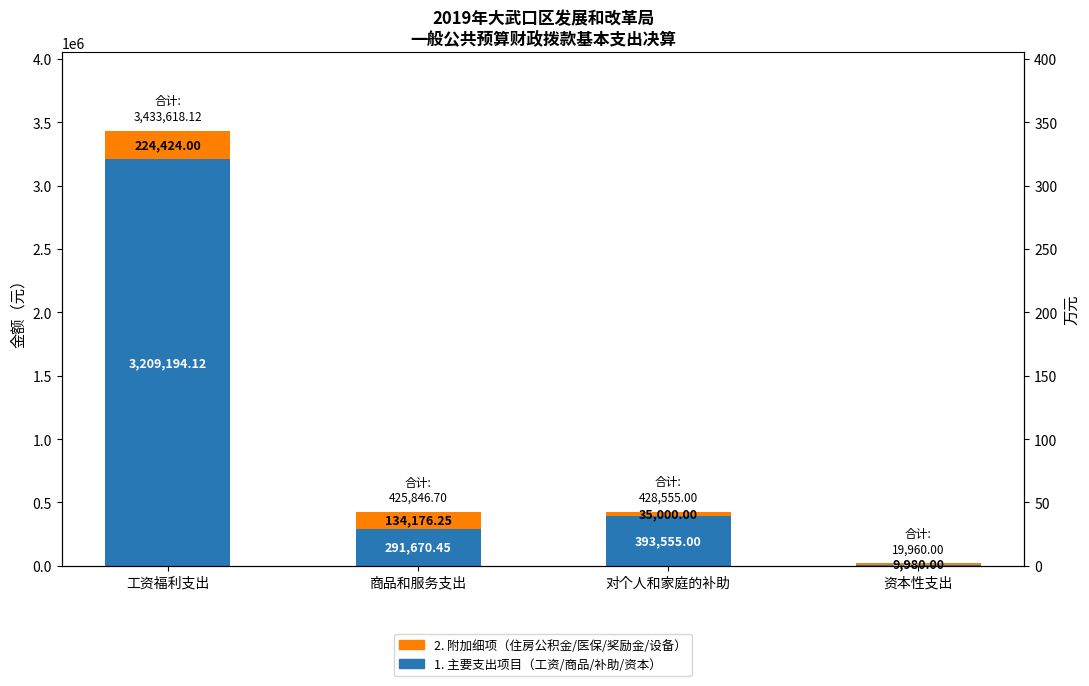

Which series has the largest total across all categories?

1. 主要支出项目（工资/商品/补助/资本）